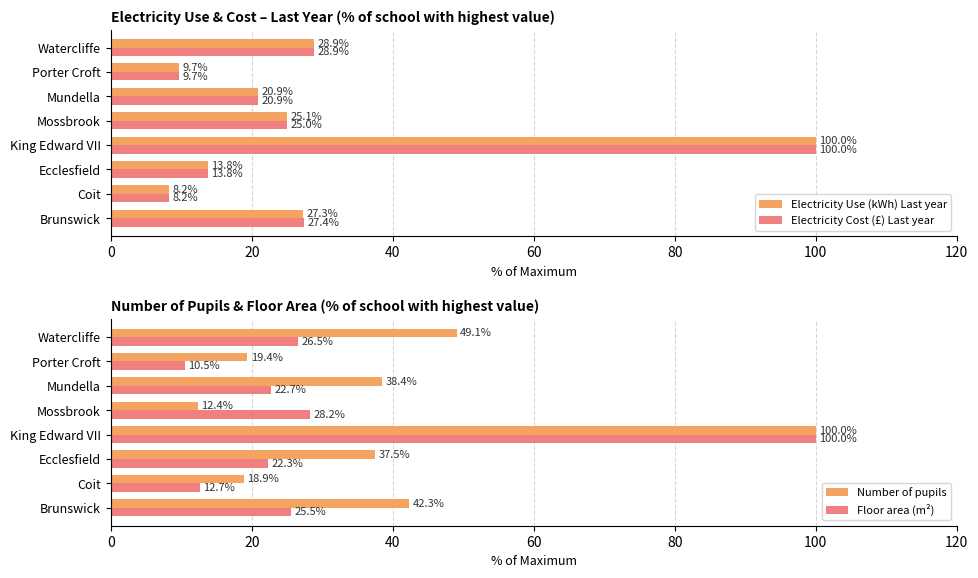

What is the maximum value for Floor area (m²)?

100.0